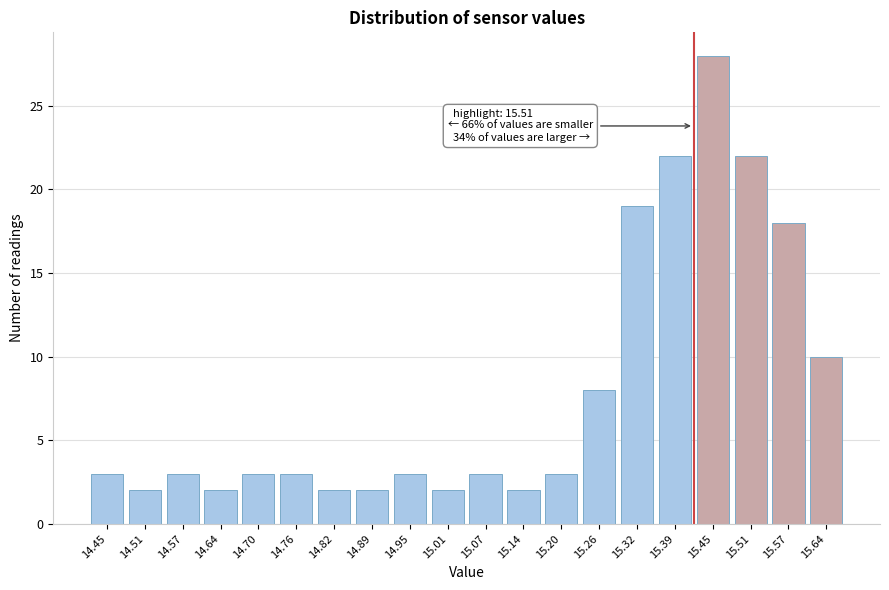

Reading left to right, what are all the values shown in this chart?

14.45=3	14.51=2	14.57=3	14.64=2	14.70=3	14.76=3	14.82=2	14.89=2	14.95=3	15.01=2	15.07=3	15.14=2	15.20=3	15.26=8	15.32=19	15.39=22	15.45=28	15.51=22	15.57=18	15.64=10